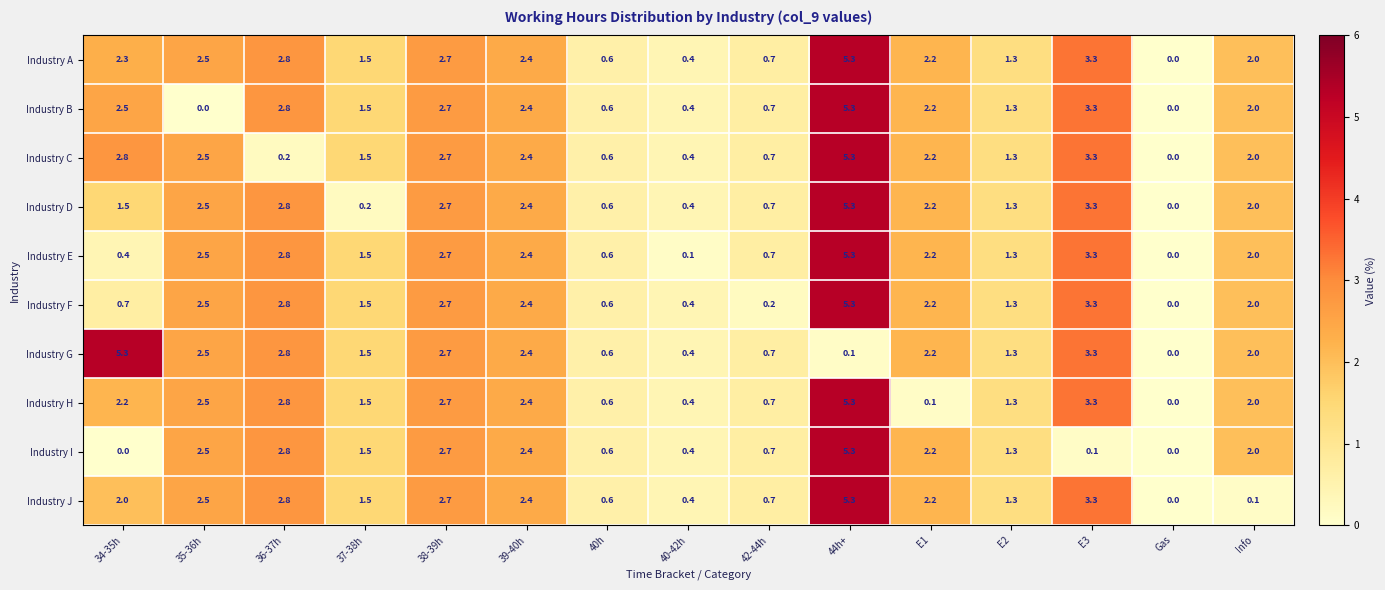

How many categories are shown in the chart?

15